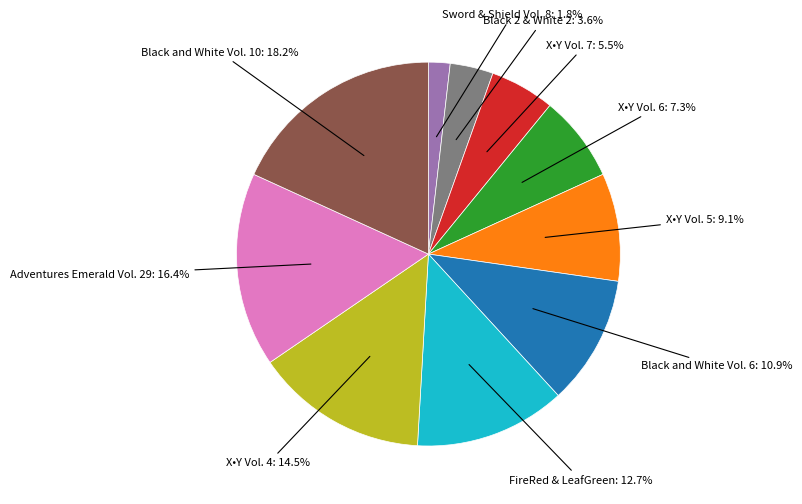

Is there any slice that represents more than half of the pie?

No